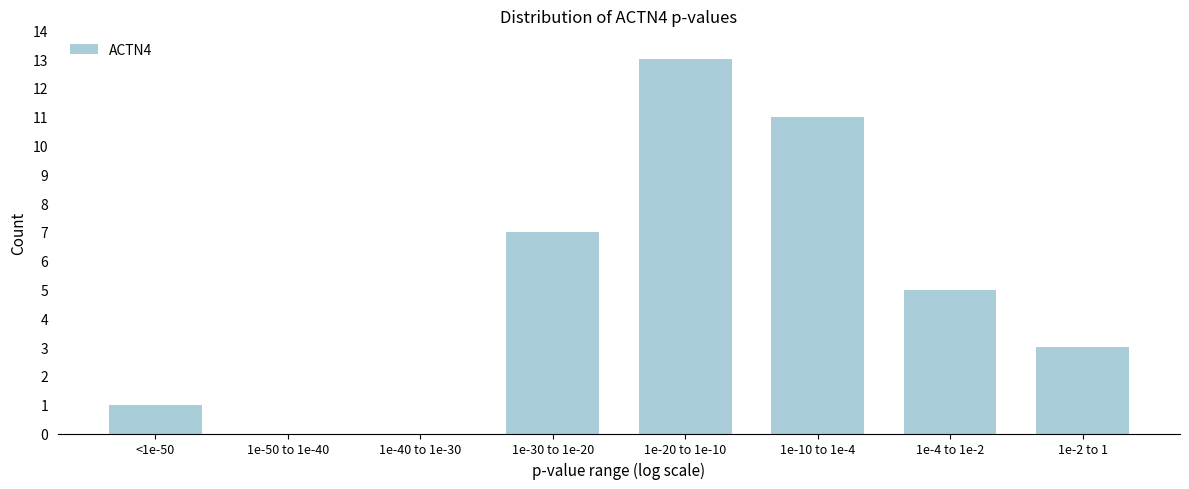

Reading right to left, transcribe all the data shown in this chart.

1e-2 to 1=3	1e-4 to 1e-2=5	1e-10 to 1e-4=11	1e-20 to 1e-10=13	1e-30 to 1e-20=7	1e-40 to 1e-30=0	1e-50 to 1e-40=0	<1e-50=1